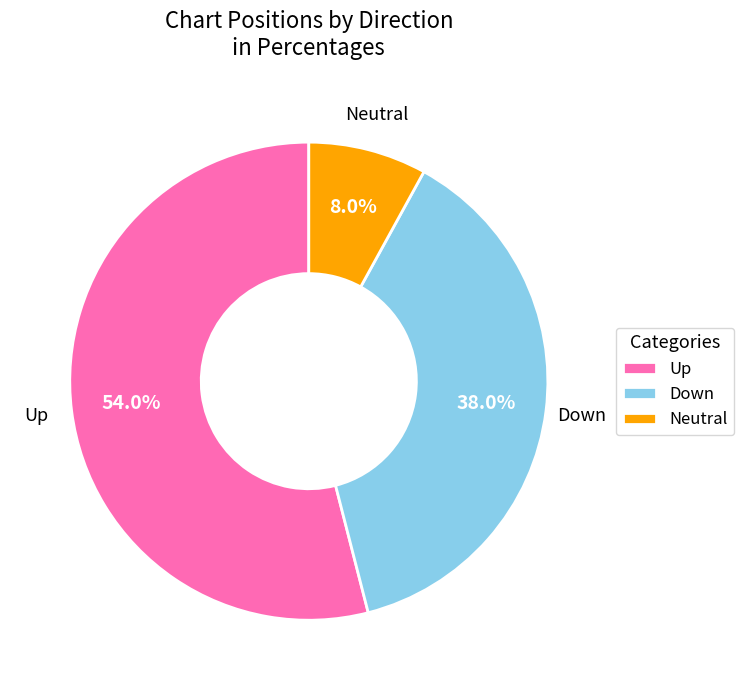

Rank the categories by value from highest to lowest.

Up, Down, Neutral